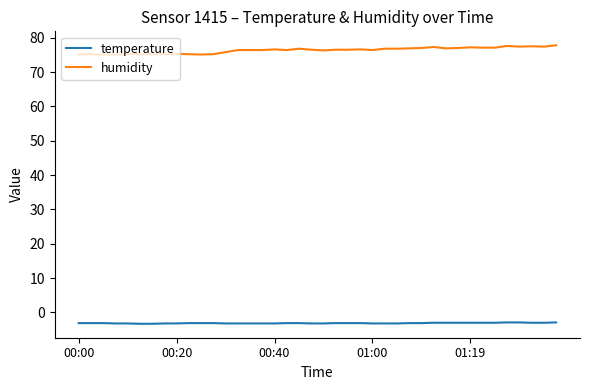

Which series has the largest range (max minus min)?

humidity